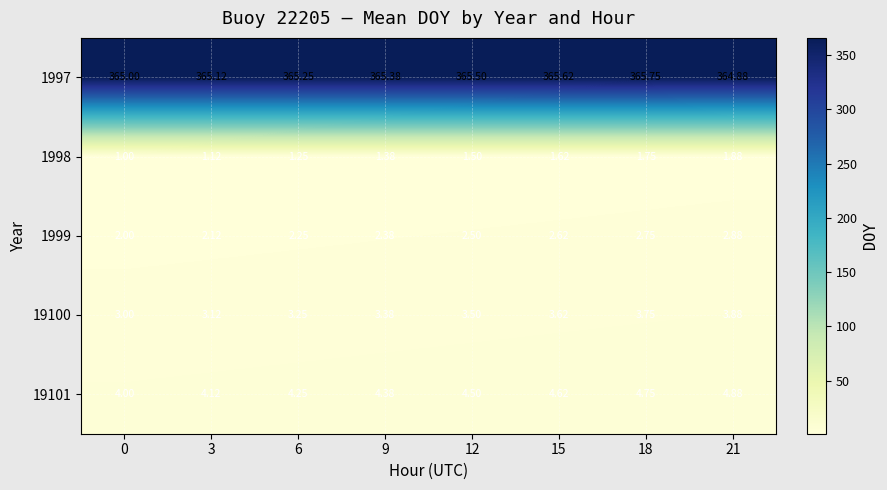

How many values in the 19100 series exceed 3?

7